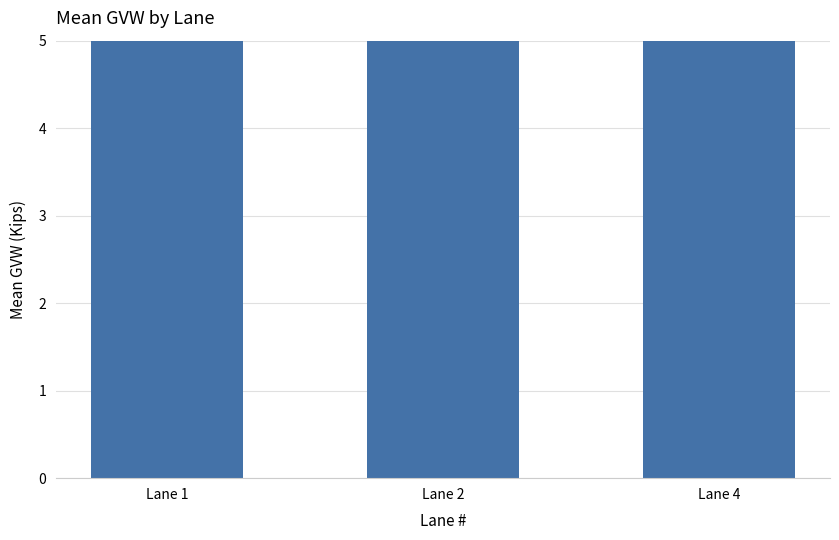

The value at Lane 1 is 3.0. True or false?

False